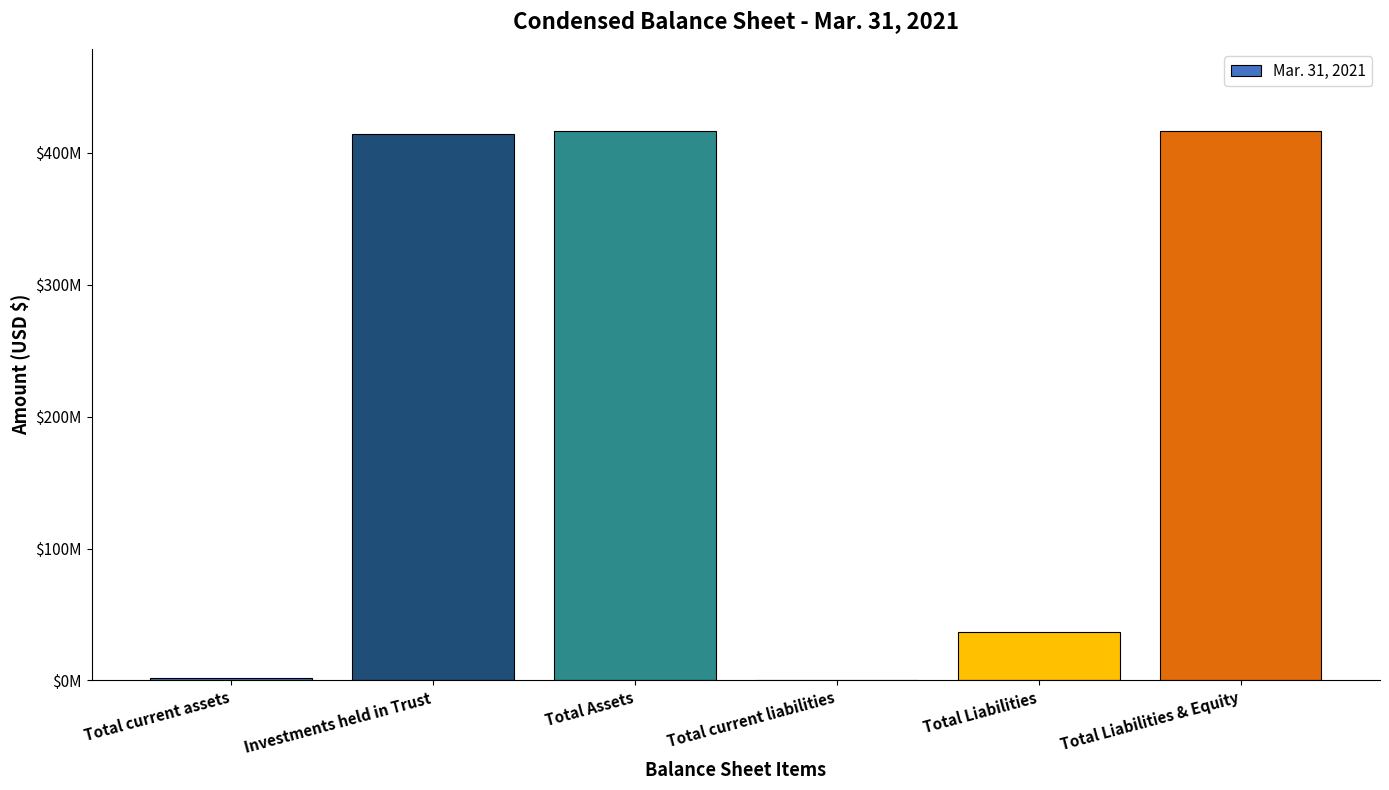

Are the bars horizontal?

No